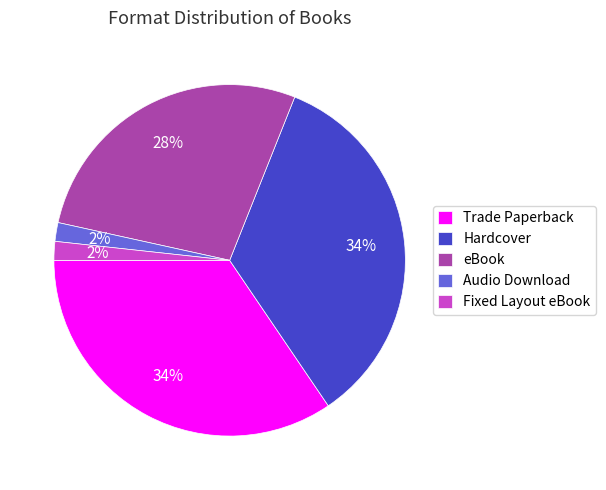

How many segments does this pie chart have?

5